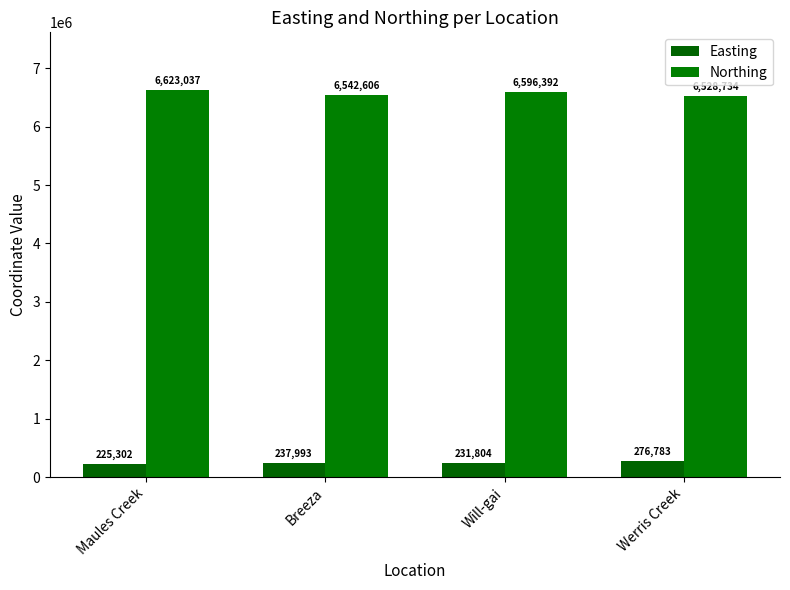

At which label does Northing first exceed 6596392?

Maules Creek